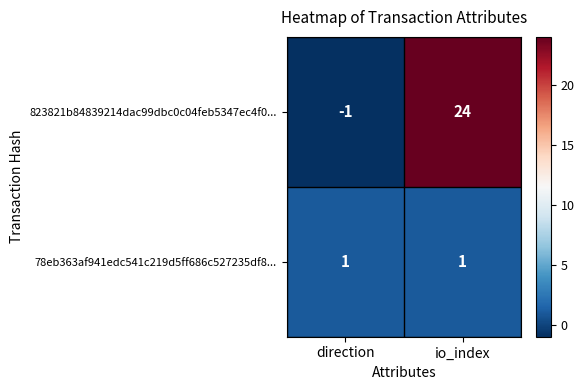

Which category has the highest value across all series?

io_index